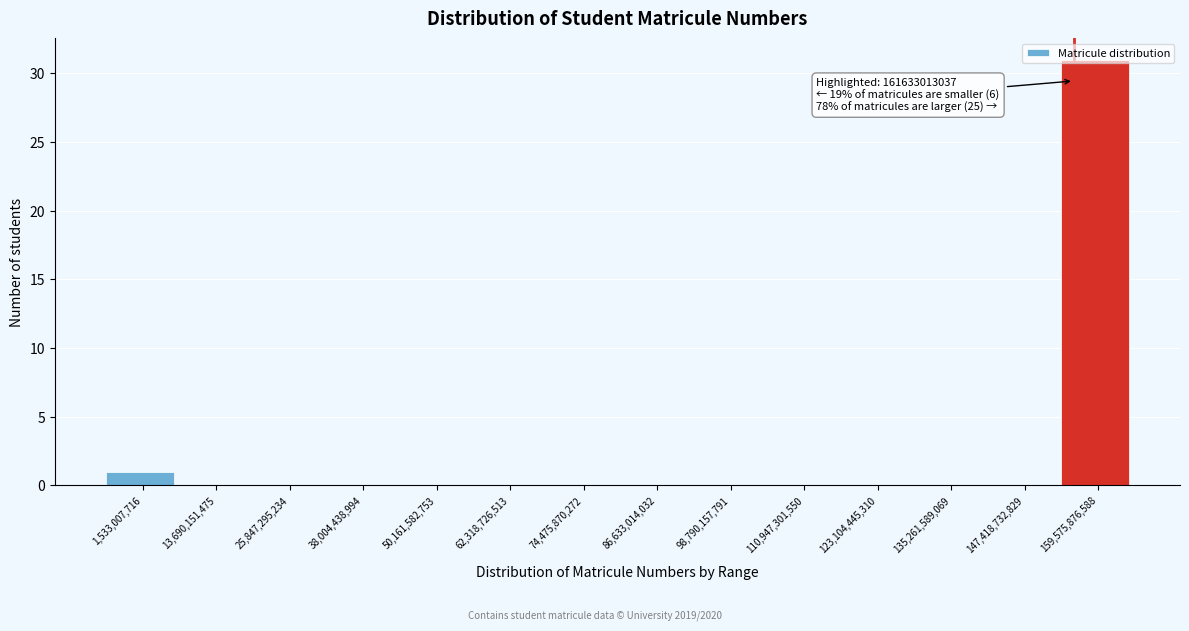

Where is the data nearest to the value 15?

1,533,007,716